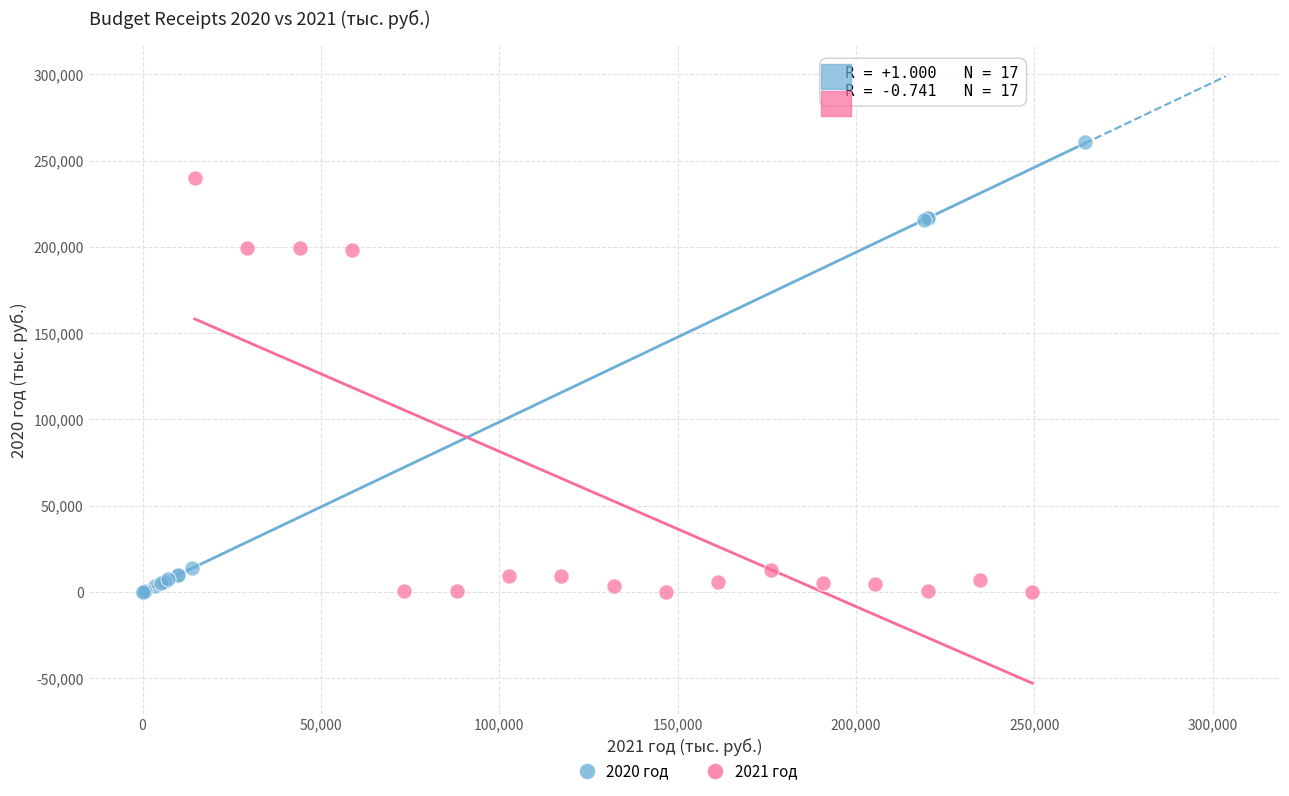

What are all the series names shown in the legend?

2020 год, 2021 год